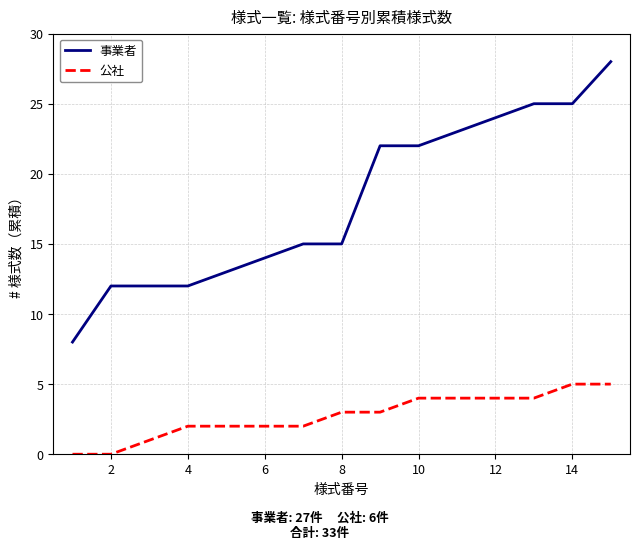

What is the difference between the maximum and minimum values in the 事業者 series?

20